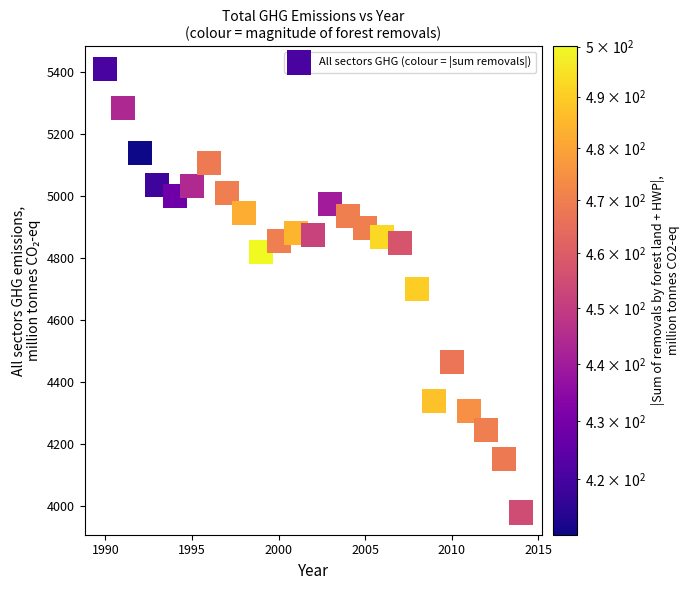

What is the range of X values (max minus min)?

24.0